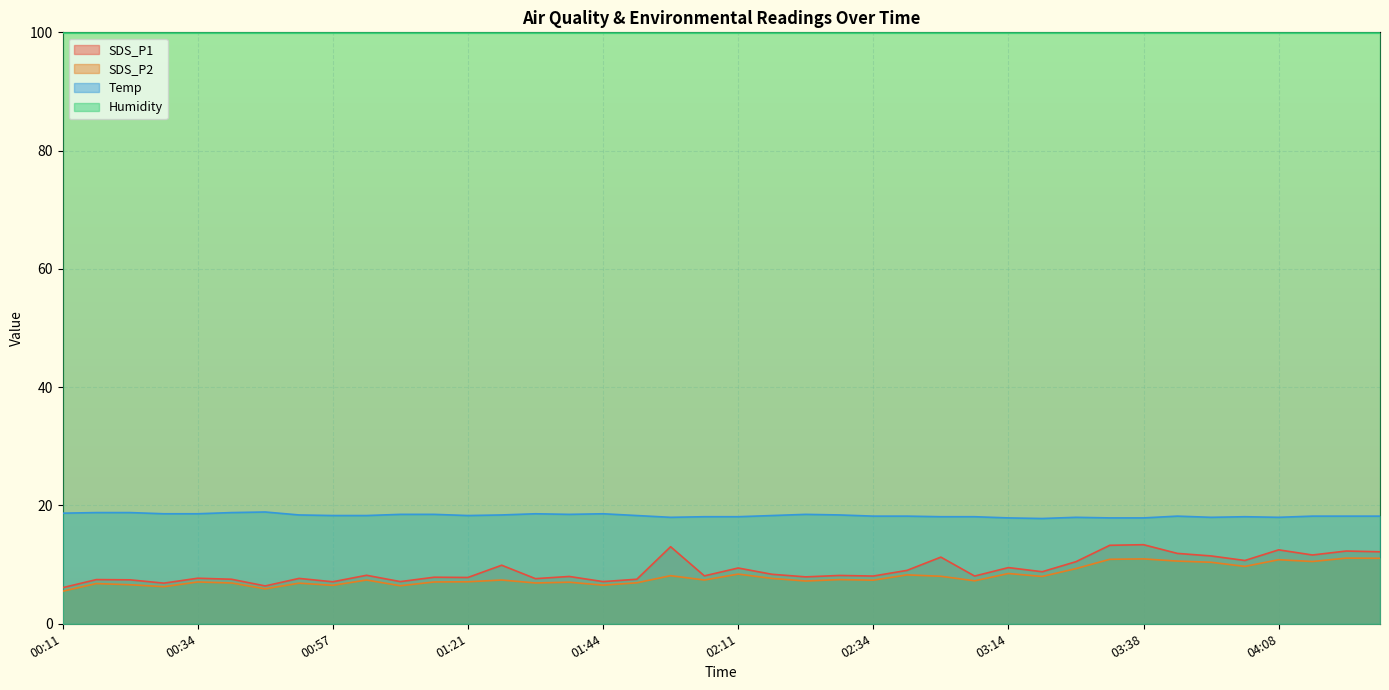

At which label does Temp first exceed 18?

00:11